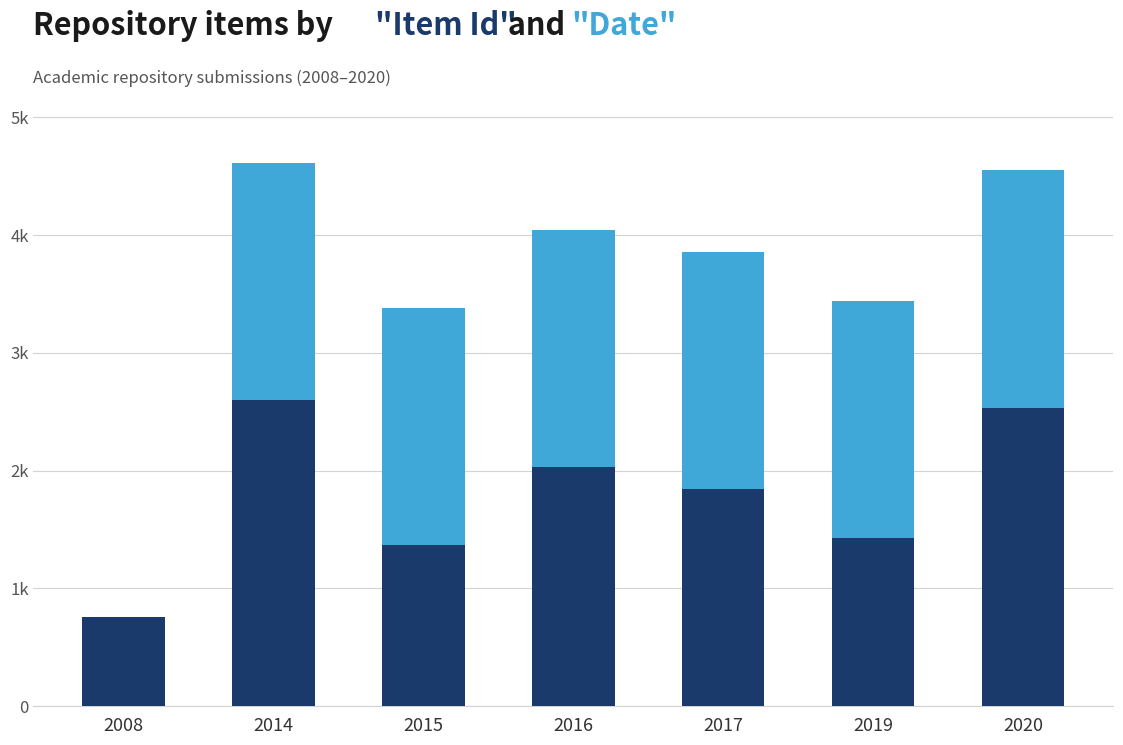

What is the total value across all series at 2008?

757